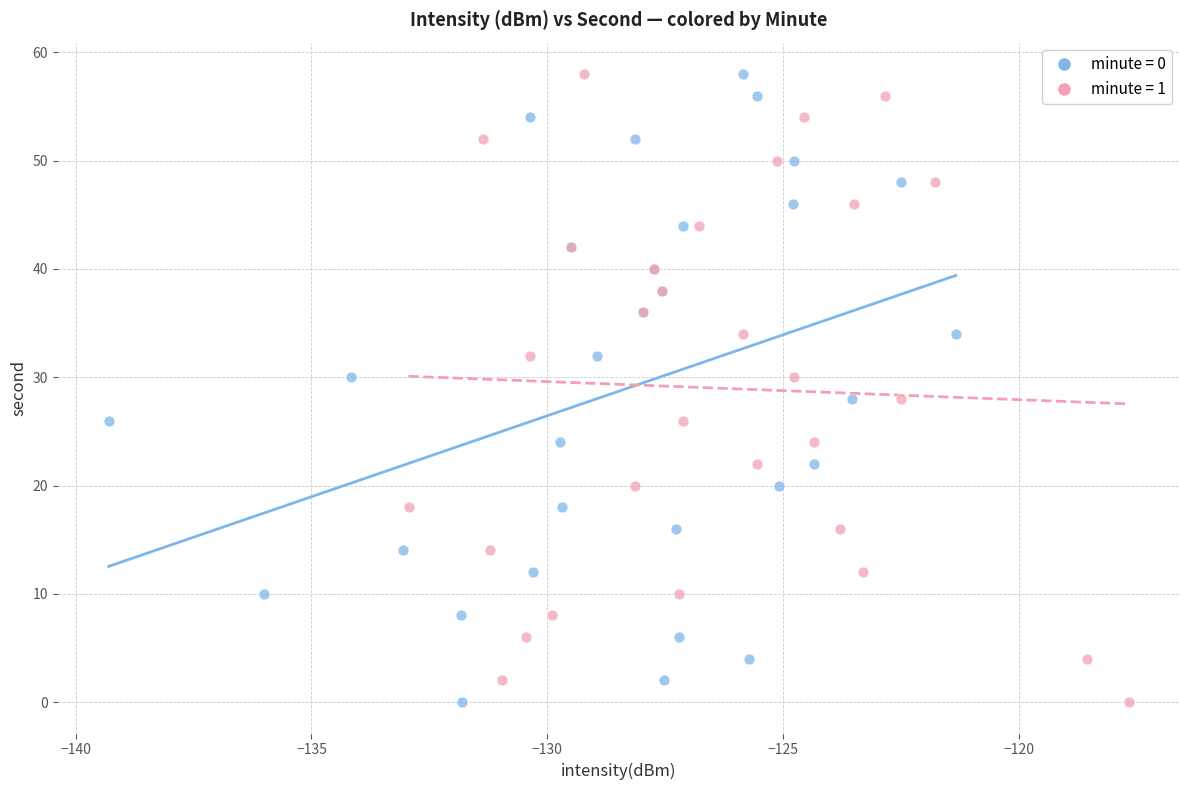

What are all the series names shown in the legend?

minute = 0, minute = 1